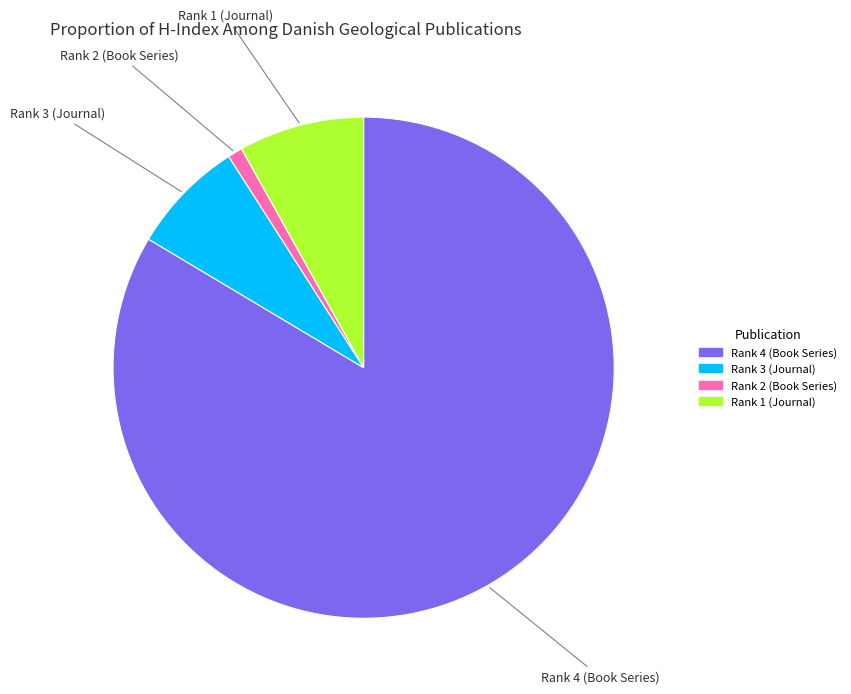

Is there any slice that represents more than half of the pie?

Yes